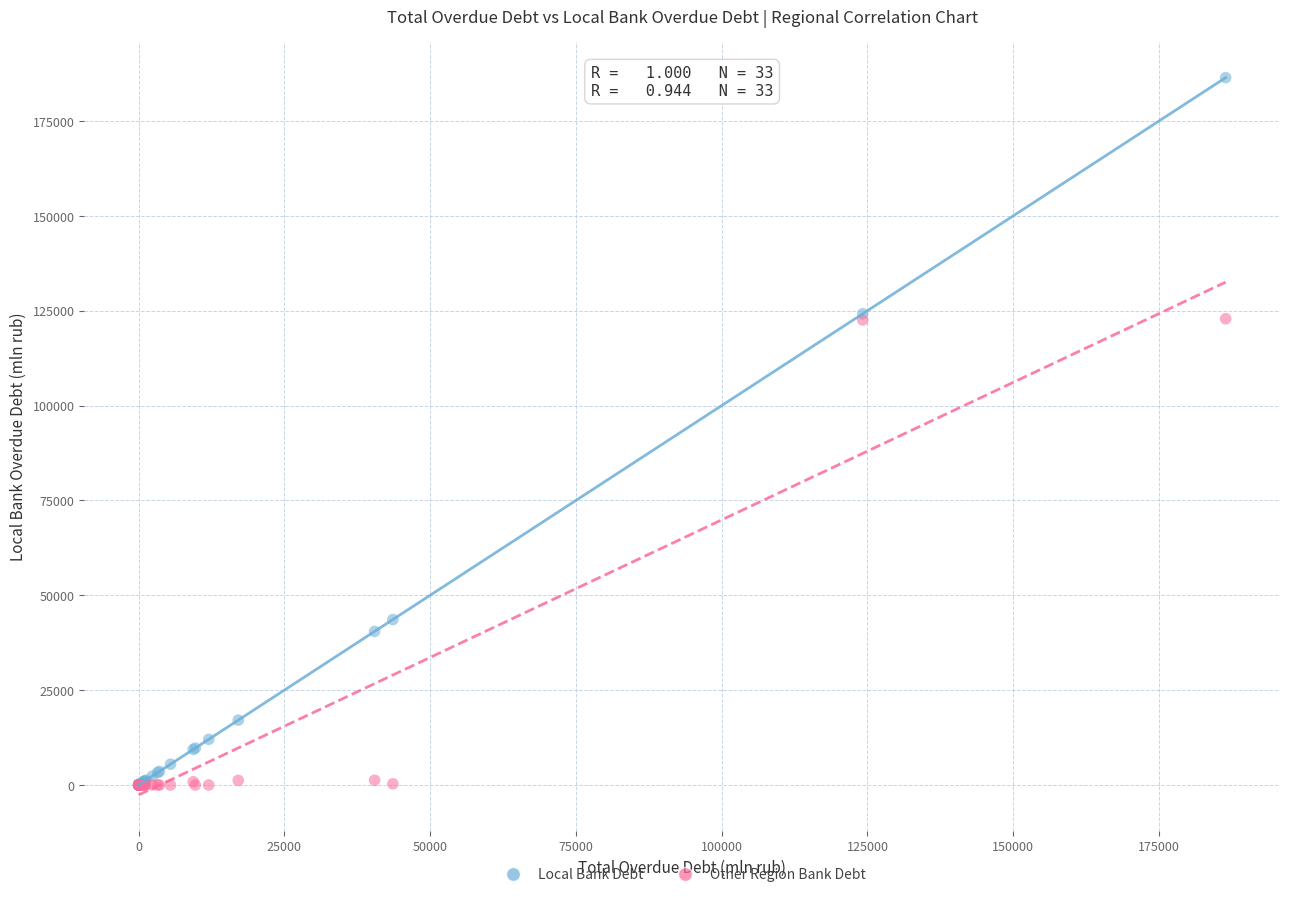

Which series has the largest Y range (max minus min)?

Local Bank Debt